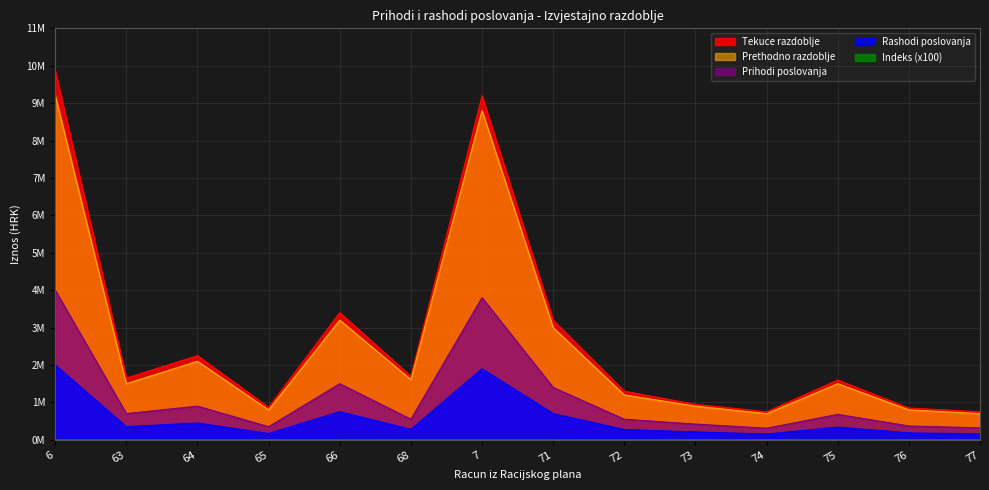

Which category has the highest value in the Prihodi poreza tek series?

6